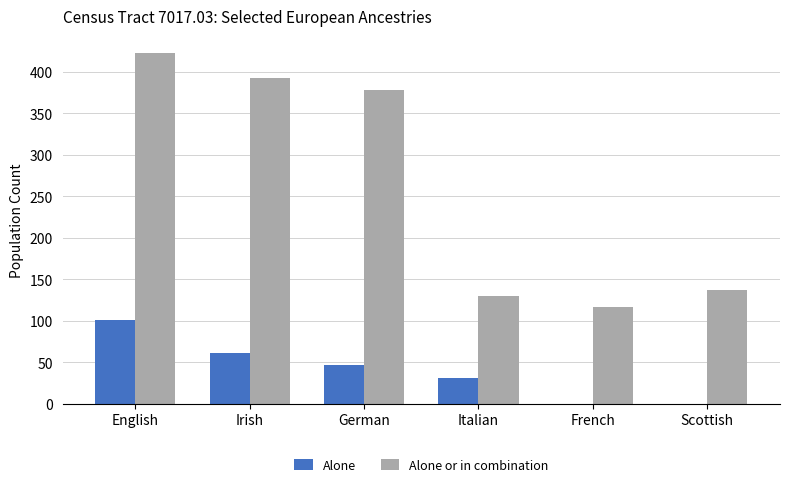

What is the maximum value for Alone or in combination?

422